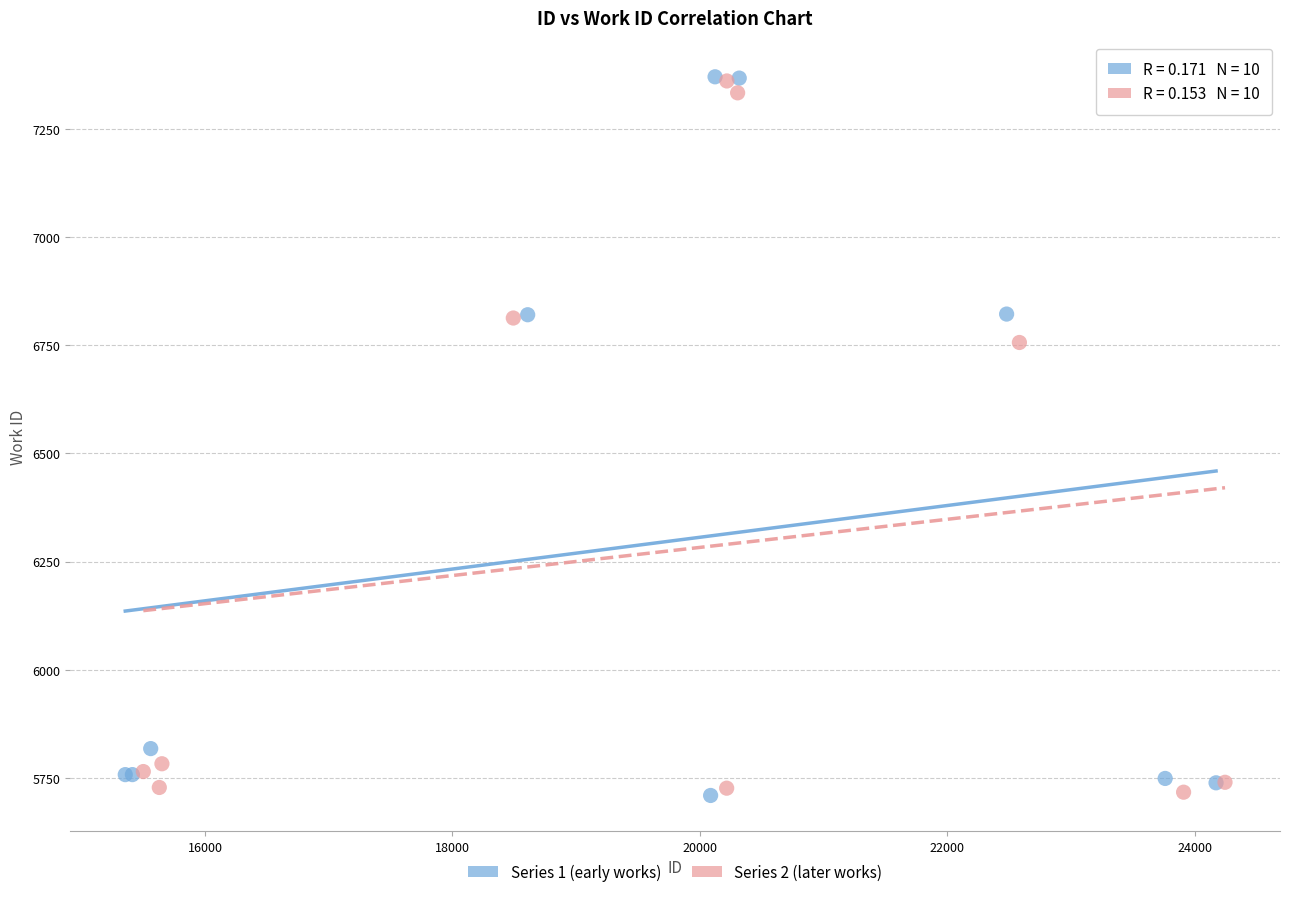

What are all the series names shown in the legend?

Series 1 (early works), Series 2 (later works)